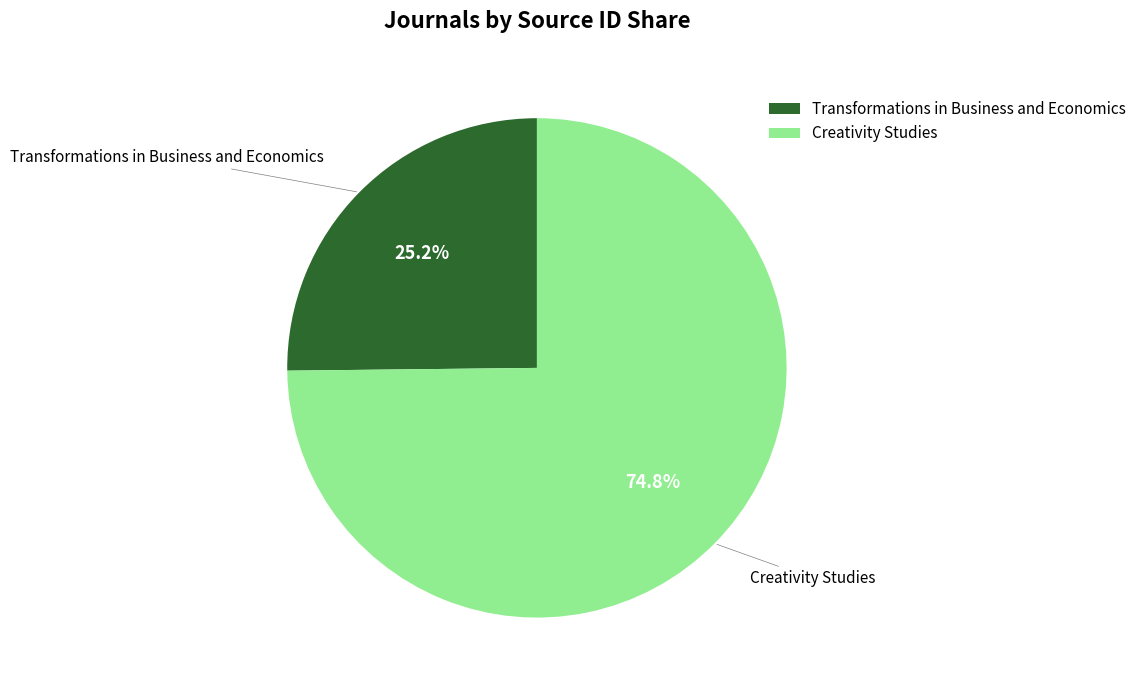

To the nearest percent, what is the difference between the Creativity Studies and Transformations in Business and Economics slice percentages?

50%